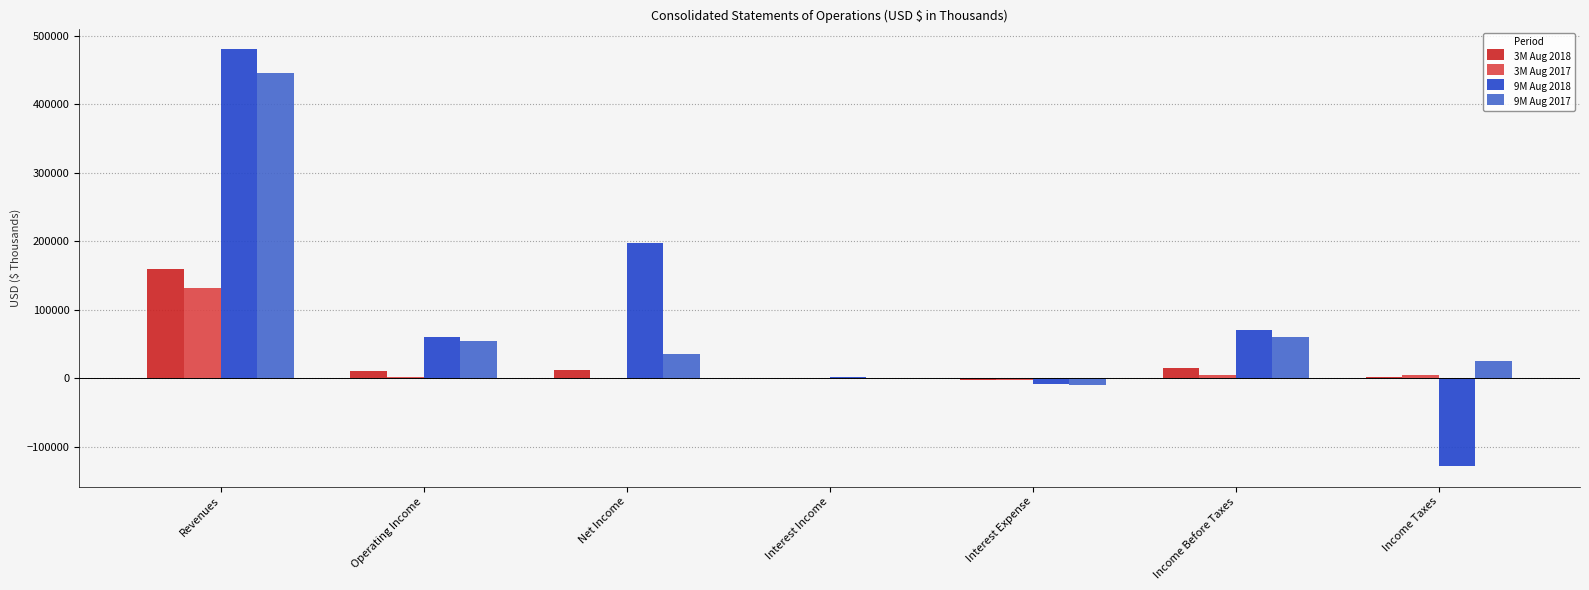

Read the 9M Aug 2018 value at Net Income.

198047